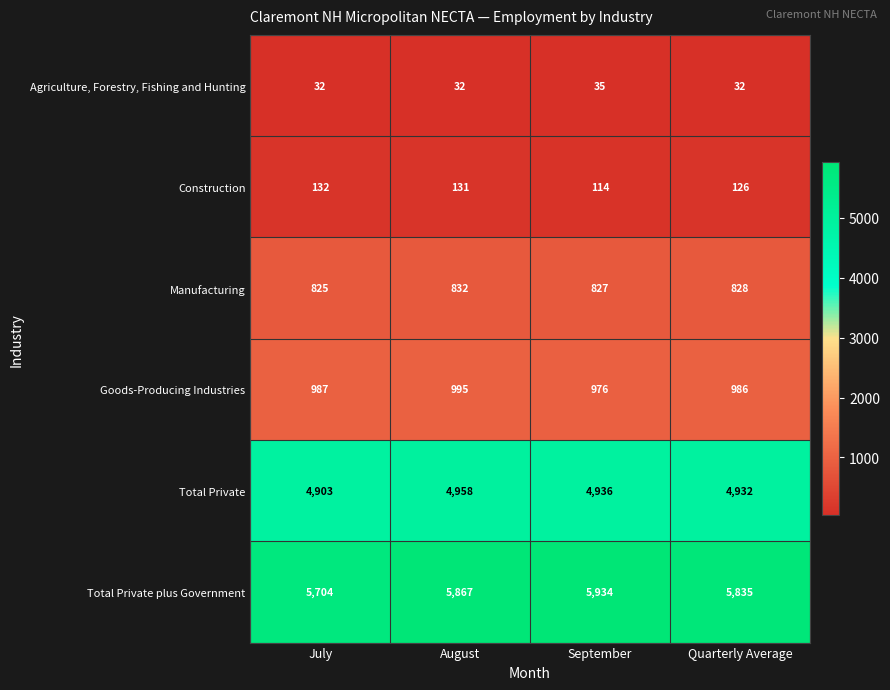

The value of Total Private at Quarterly Average is 4932. True or false?

True